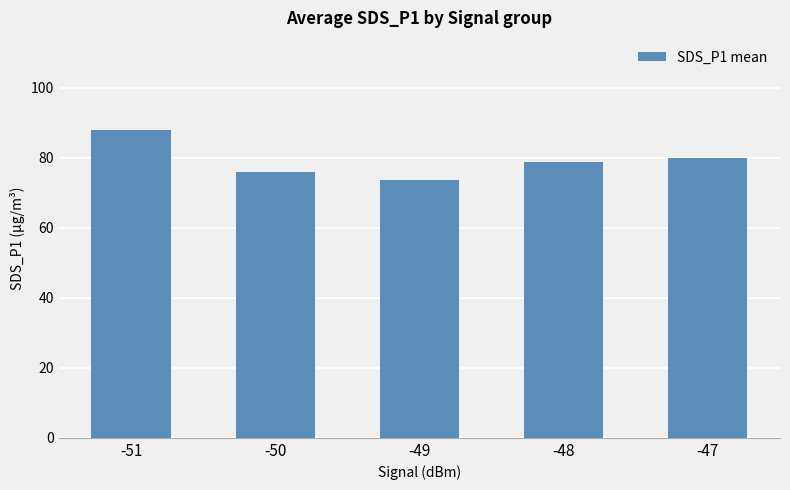

What is the maximum value shown in the chart?

87.9